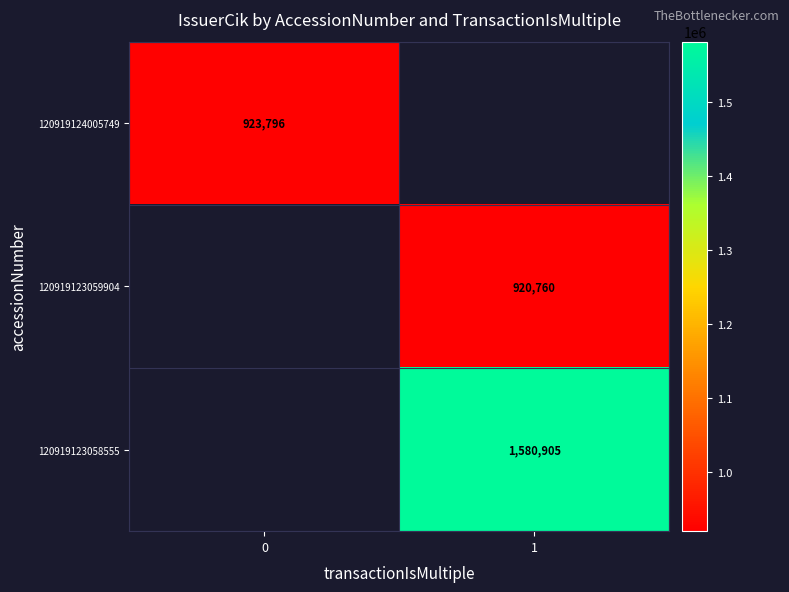

The 120919123059904 series shows 920760 at 1. True or false?

True